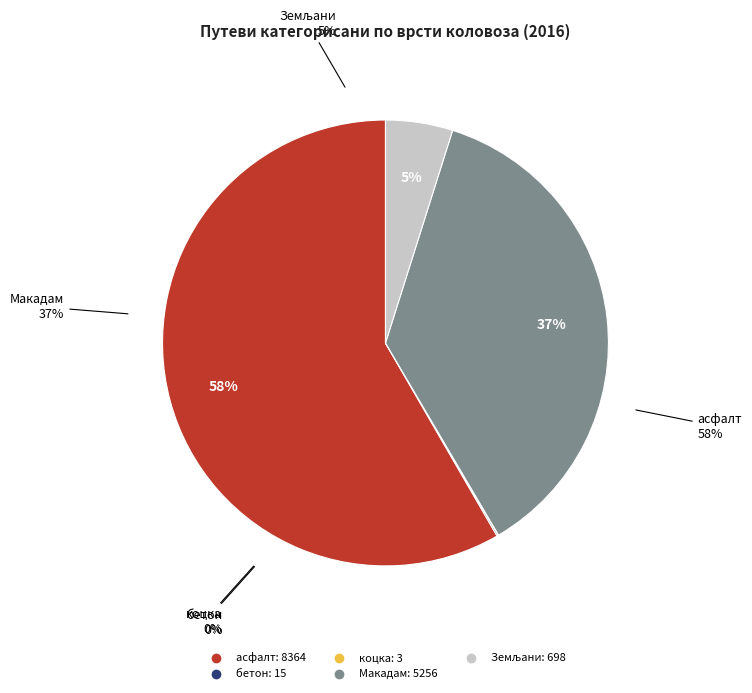

Do асфалт and Макадам together represent more than half of the pie?

Yes